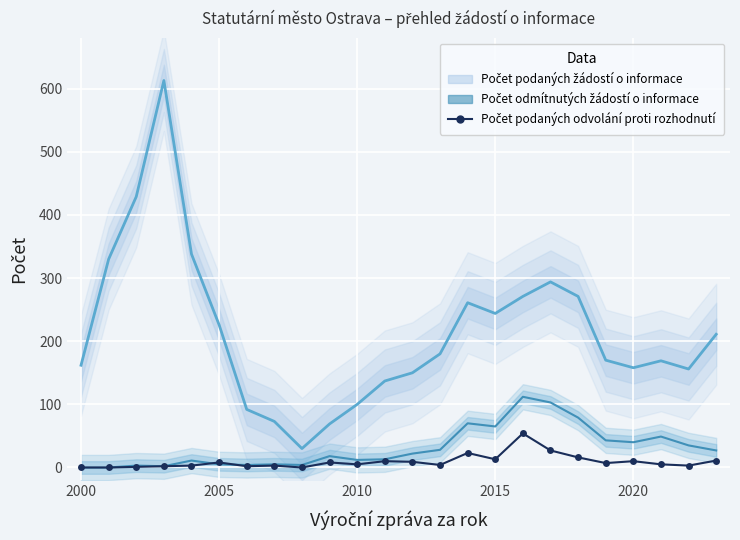

Reading left to right, transcribe all the data shown in this chart.

Počet podaných žádostí o informace: 162	330	429	613	338	226	92	73	30	69	100	137	150	180	261	244	271	294	271	170	158	169	156	211
Počet odmítnutých žádostí o informace: 0	0	3	2	11	5	4	5	4	18	12	13	22	28	70	65	112	103	79	43	40	49	35	27
Počet podaných odvolání proti rozhodnutí: 0	0	1	2	3	8	2	3	0	8	5	10	9	4	23	13	54	27	16	7	10	5	3	11